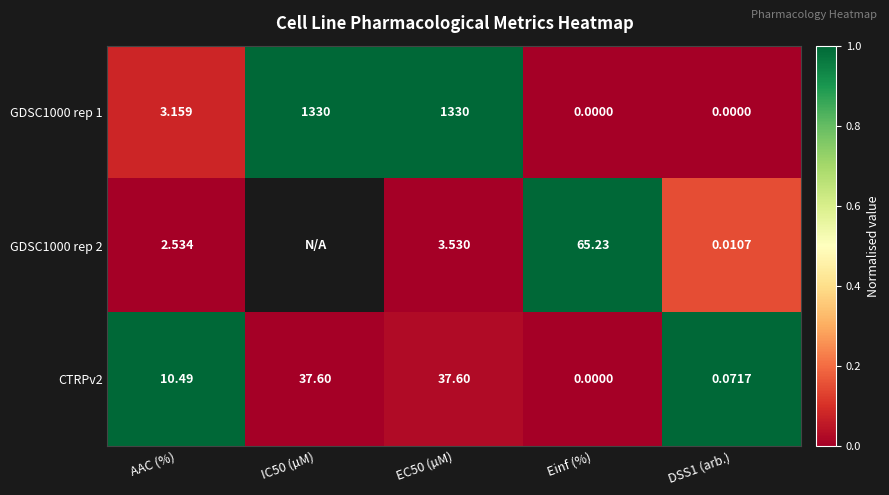

Which has a higher value, Einf (%) or AAC (%)?

AAC (%)